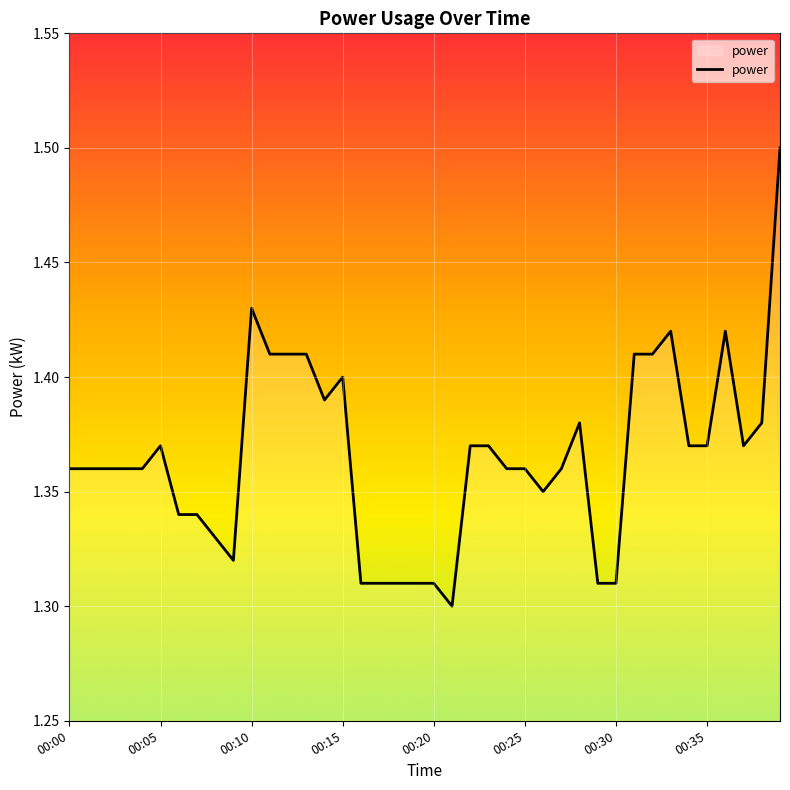

What is the maximum value shown in the chart?

1.5